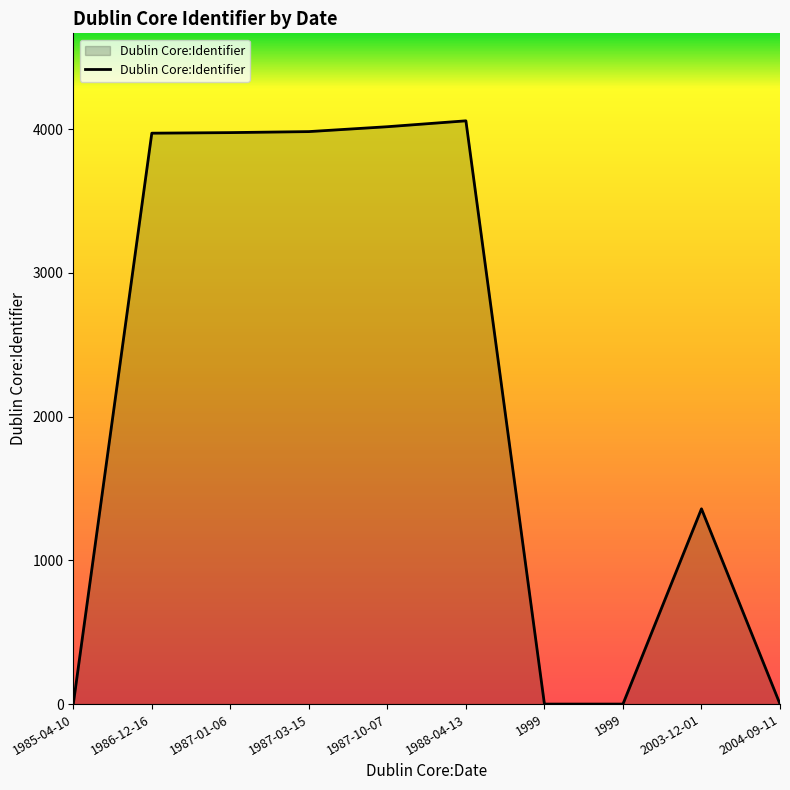

The chart shows a value of 1955 at 1987-03-15. True or false?

False